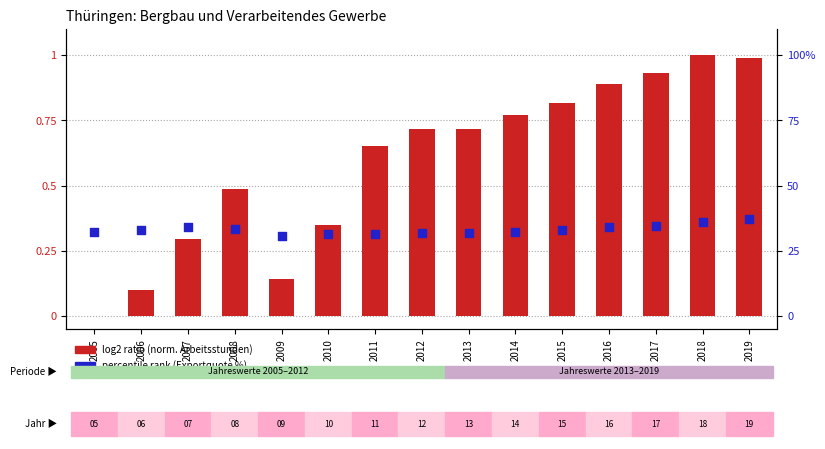

Which series contains the lowest Y value?

log2 ratio (norm. hours)